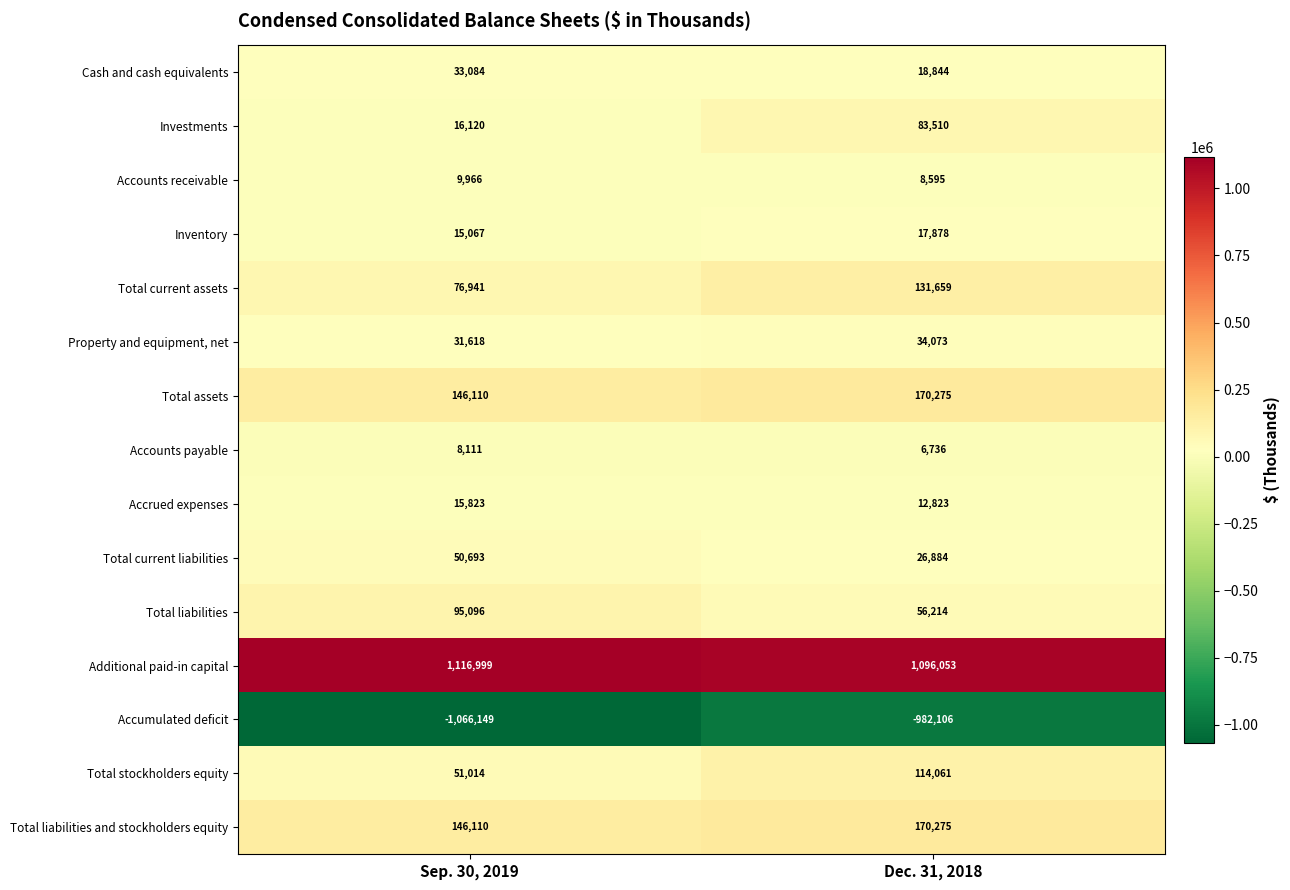

What is the sum of the Inventory values at Sep. 30, 2019 and Dec. 31, 2018?

32945